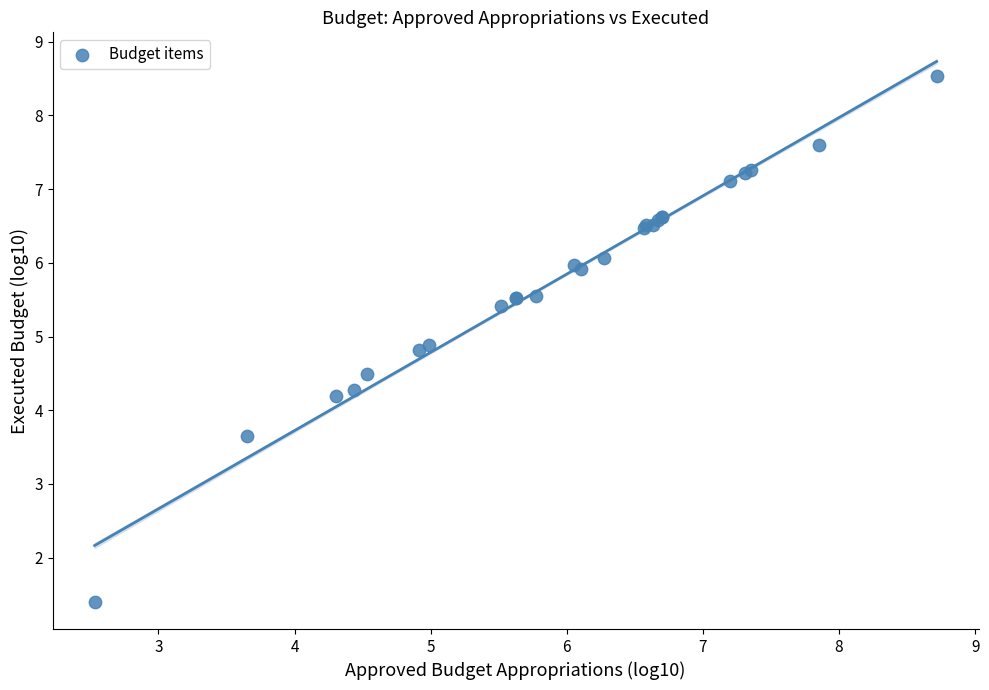

What Y value in the scatter plot is closest to 4?

4.2